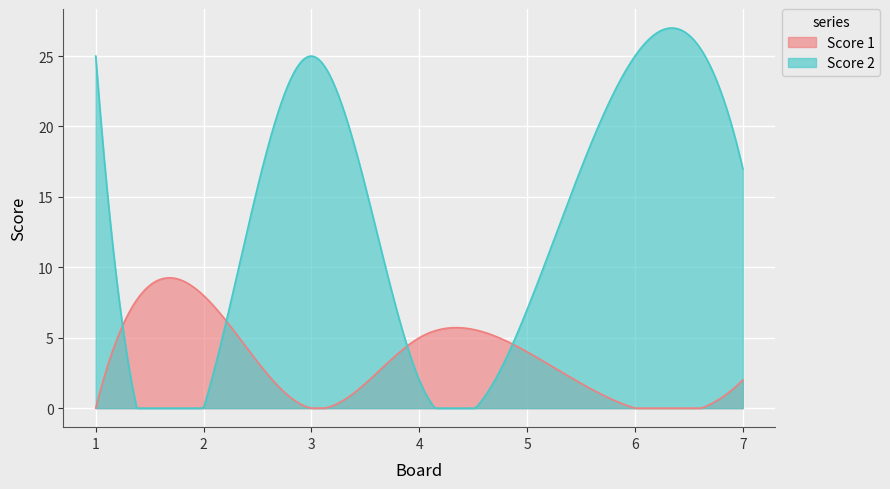

What is the maximum value for Score 2?

25